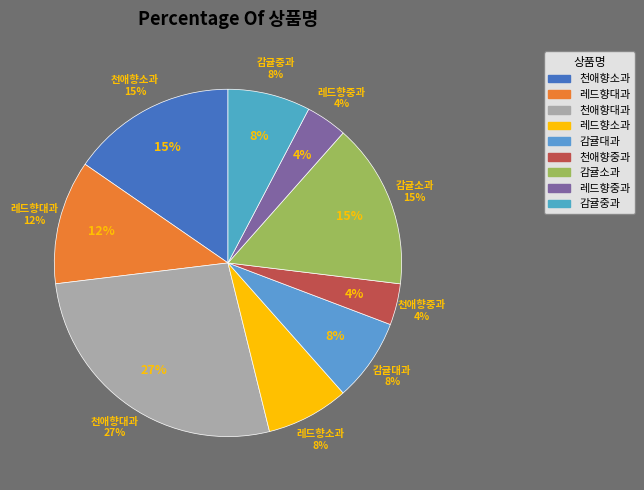

What is the largest slice in the pie chart?

천애향대과